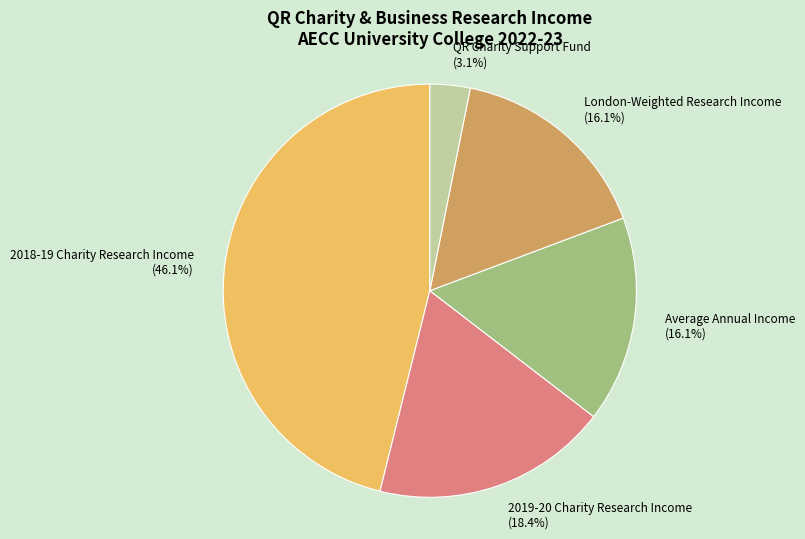

Is there any slice that represents more than half of the pie?

No